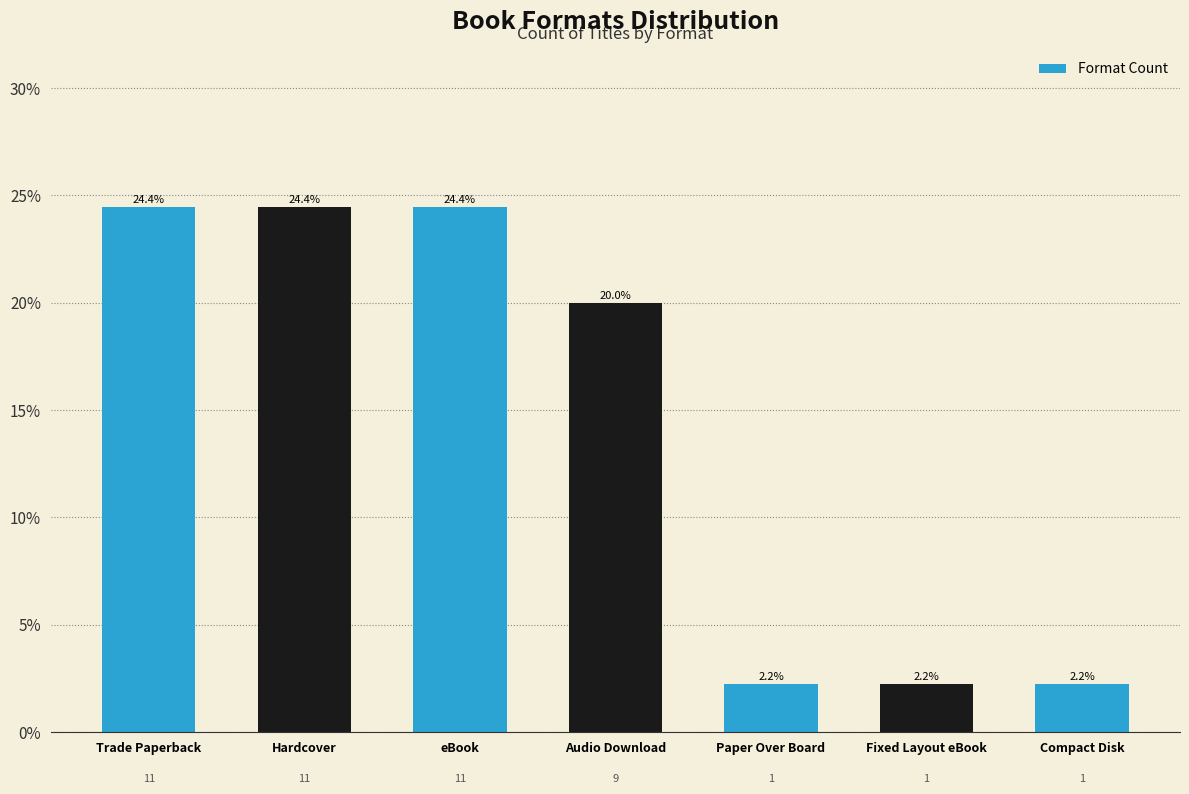

Count the number of data series in this chart.

1